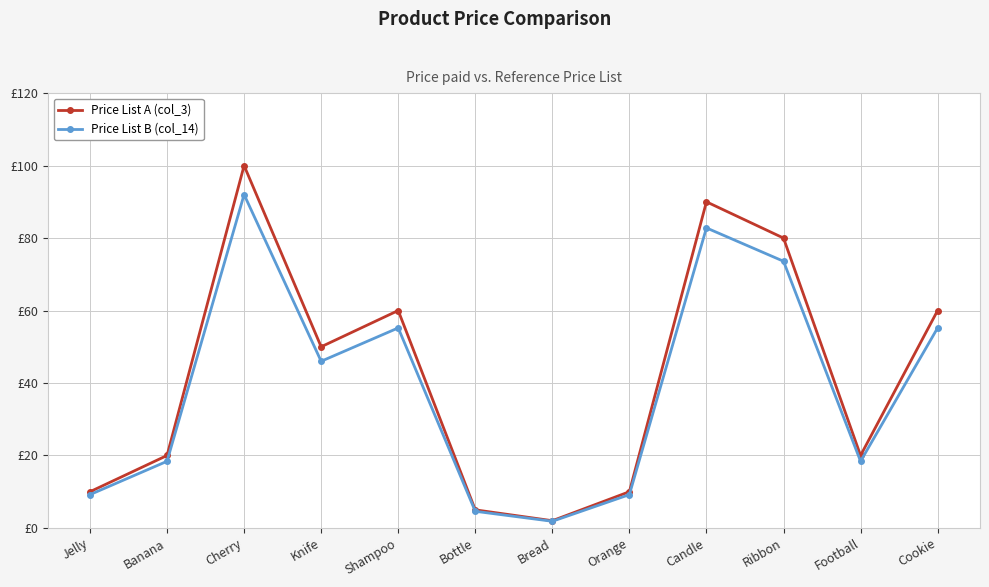

Is this an area chart (filled region under the line)?

No